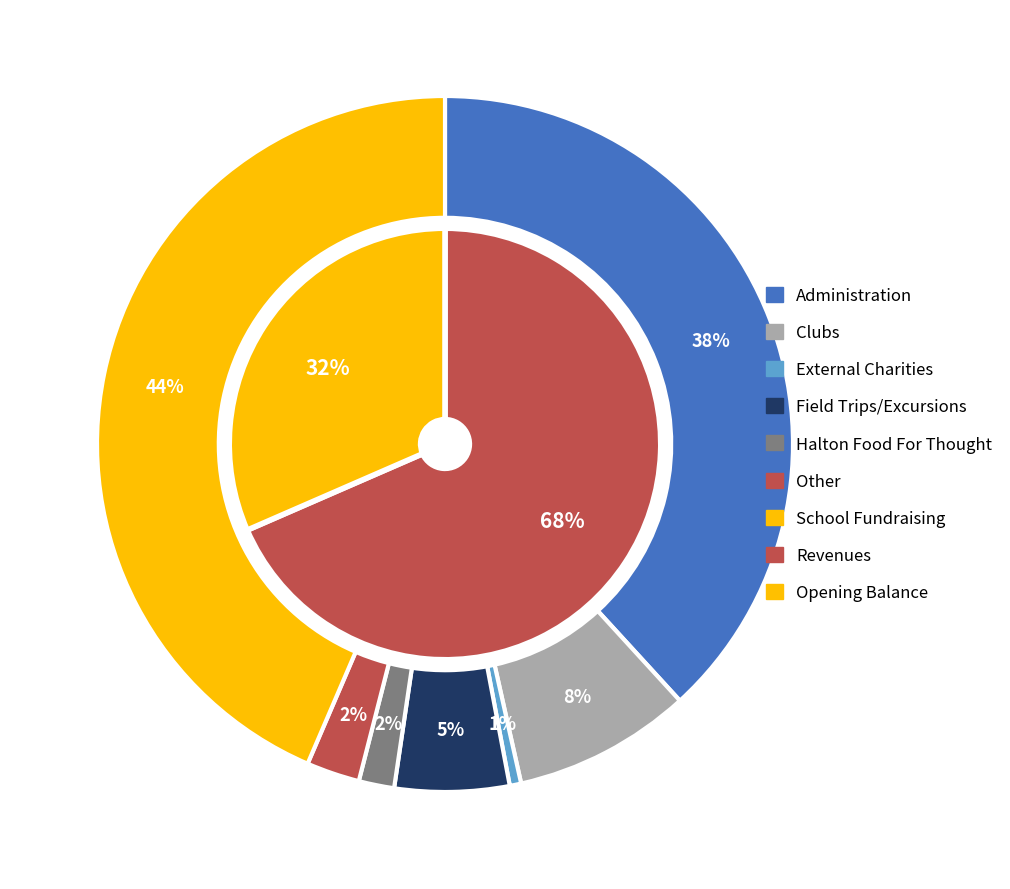

Which slice is the largest?

School Fundraising